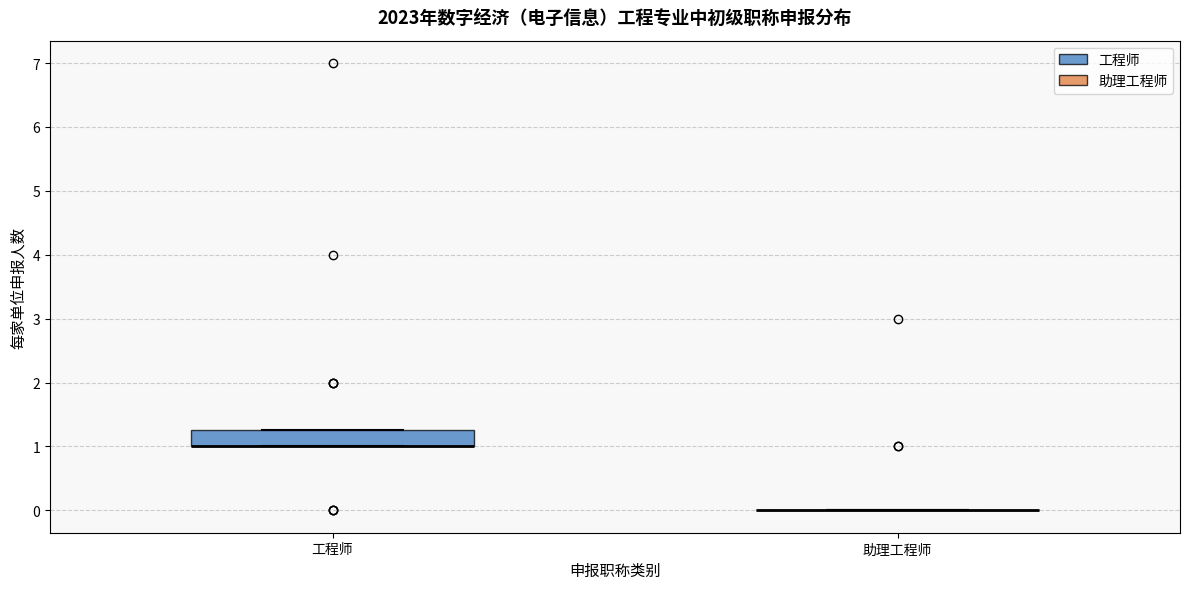

Reading left to right, transcribe this box plot: for each box, give where its median line is, the range the box spans, and where its two whiskers end, as read against the y-axis. The values are not printed on the chart, so give them approximately, as read against the axis.

工程师: median 1.0 (drawn on the box's lower edge), box 1.0 to 1.3, whiskers 1.0 to 1.3
助理工程师: box collapsed to a line at 0.0, whiskers 0.0 to 0.0